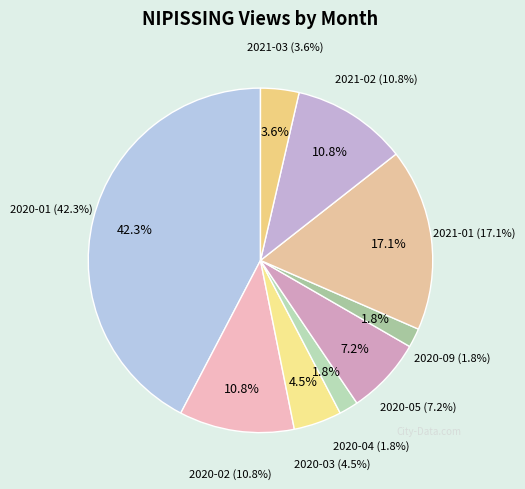

Count the number of slices in the pie.

9